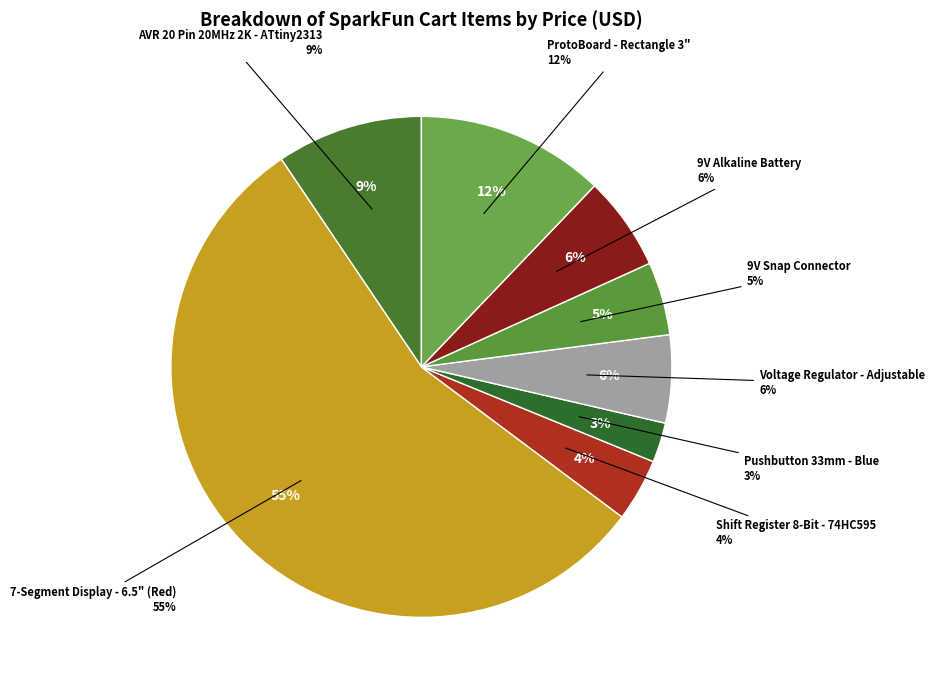

Count the number of slices in the pie.

8